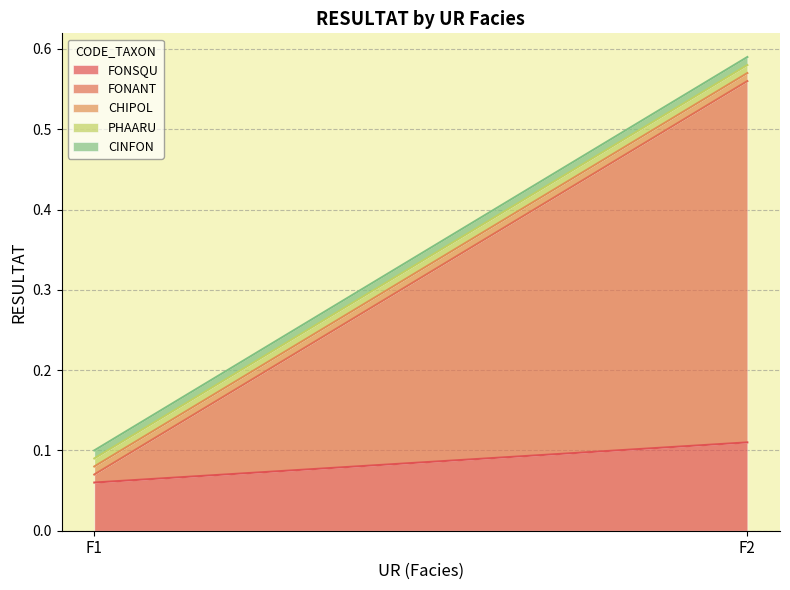

At which category does the chart reach its peak across all series?

F2